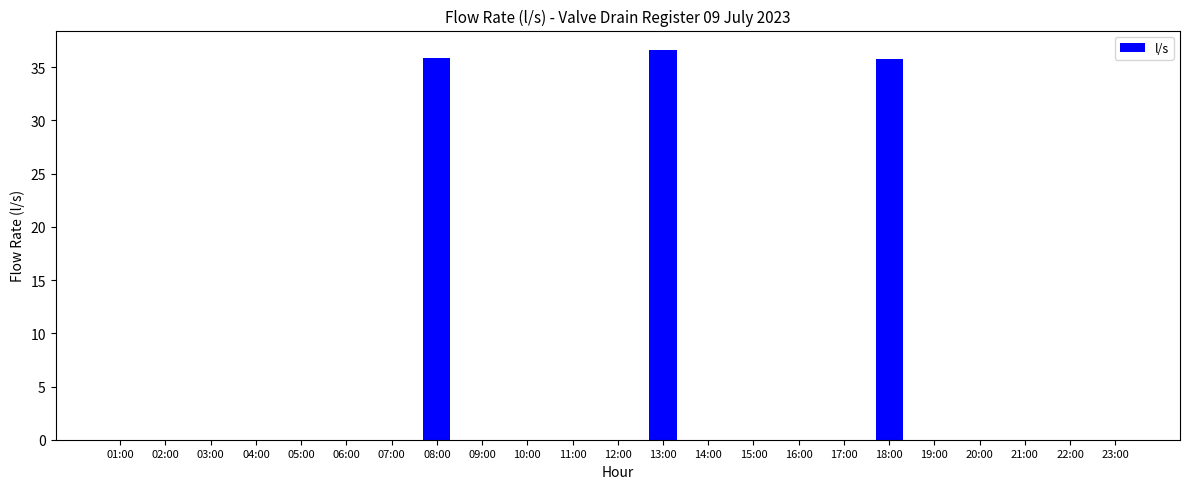

At which category does the chart reach its peak across all series?

13:00